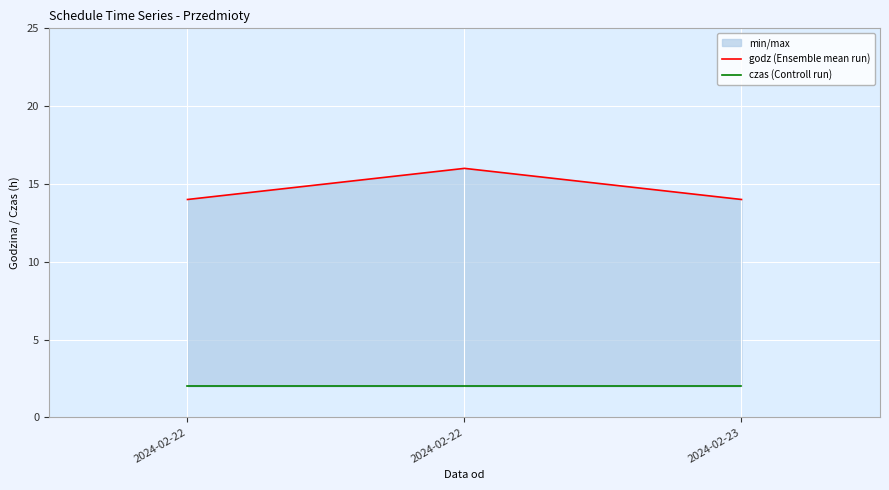

Which series has the largest range (max minus min)?

godz (Ensemble mean run)